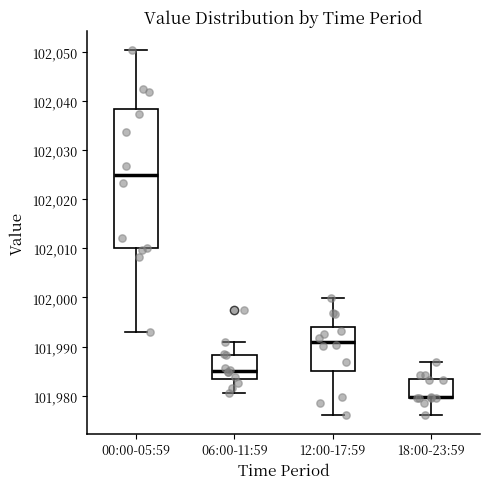

Reading left to right, read every box against the y-axis: the position of its median line, the range the box covers, and the ends of its whiskers. The values are not printed on the chart, so give them approximately, as read against the axis.

00:00-05:59: median 102025, box 102010 to 102038, whiskers 101993 to 102050
06:00-11:59: median 101985, box 101983 to 101988, whiskers 101981 to 101991
12:00-17:59: median 101991, box 101985 to 101994, whiskers 101976 to 102000
18:00-23:59: median 101980 (drawn on the box's lower edge), box 101979 to 101983, whiskers 101976 to 101987